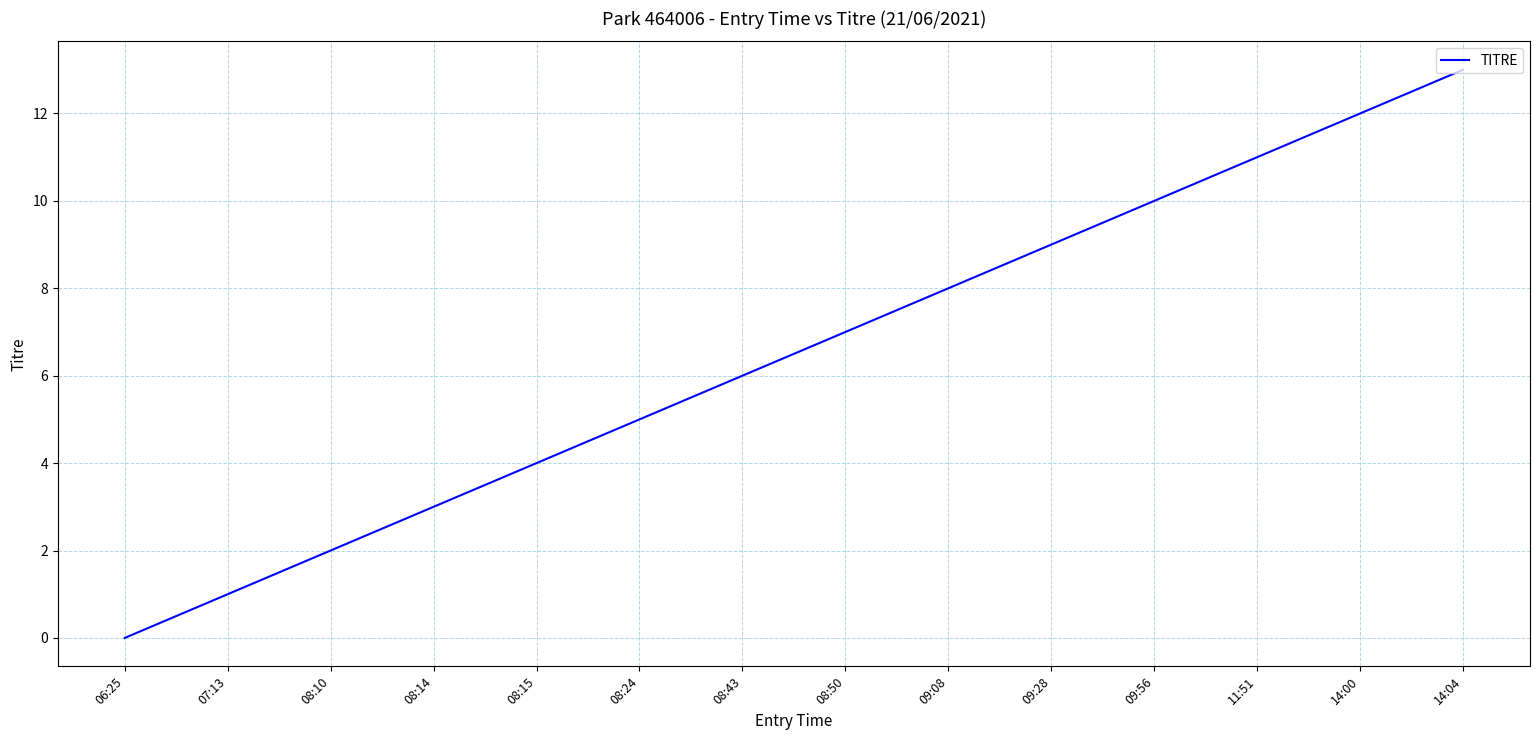

True or false: the data has more than 1 interior local peaks.

False